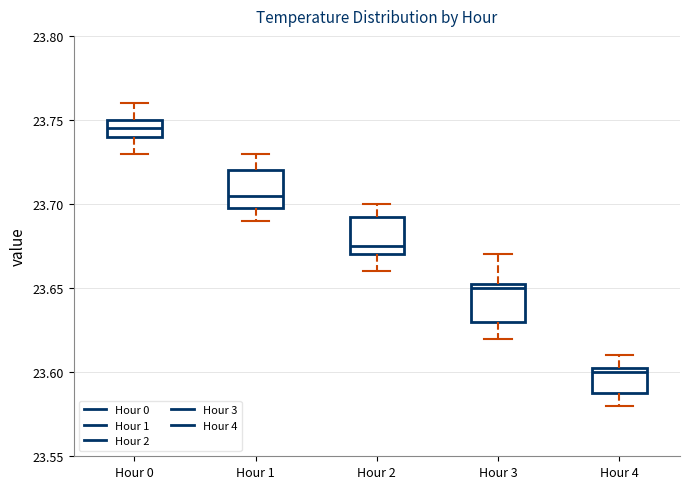

Which box has the lowest median line?

Hour 4